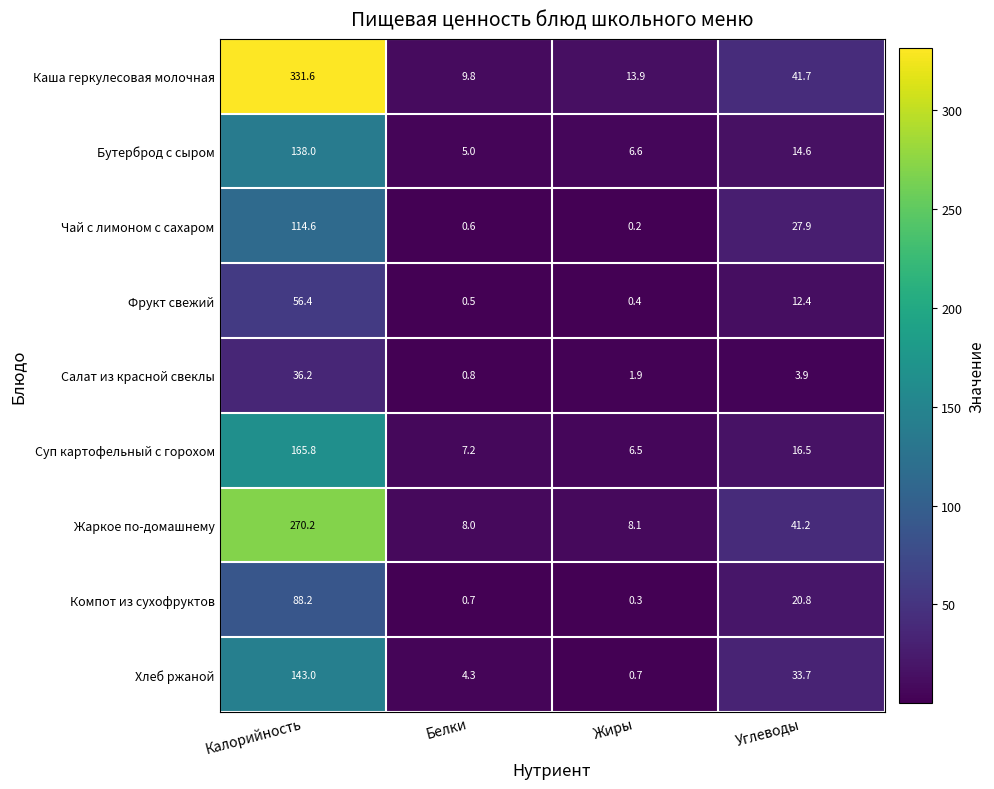

At Углеводы, list the series in order from smallest to largest.

Салат из красной свеклы, Фрукт свежий, Бутерброд с сыром, Суп картофельный с горохом, Компот из сухофруктов, Чай с лимоном с сахаром, Хлеб ржаной, Жаркое по-домашнему, Каша геркулесовая молочная